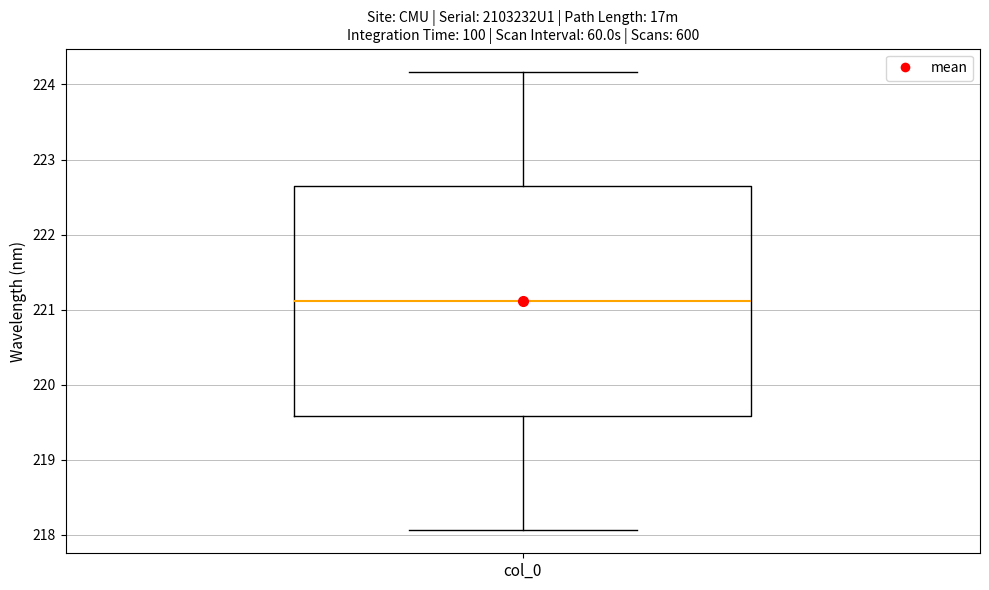

Transcribe this box plot: give where the median line is, the range the box spans, and where the two whiskers end, as read against the y-axis. The values are not printed on the chart, so give them approximately, as read against the axis.

median 221.1, box 219.6 to 222.6, whiskers 218.1 to 224.2